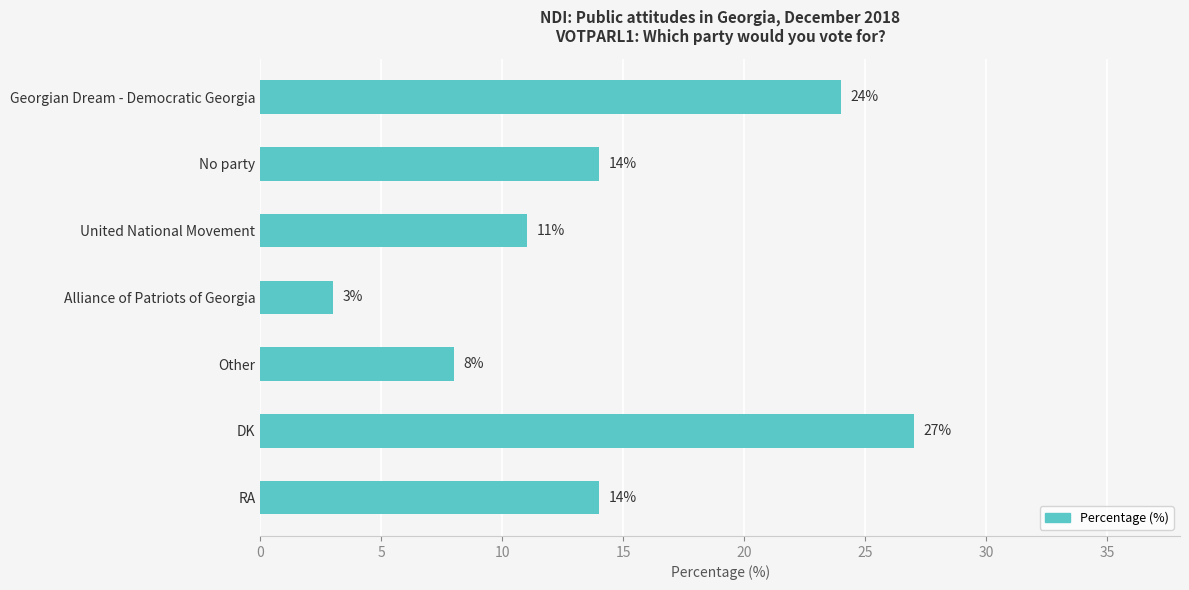

Count the values in the range 8 to 24.

5